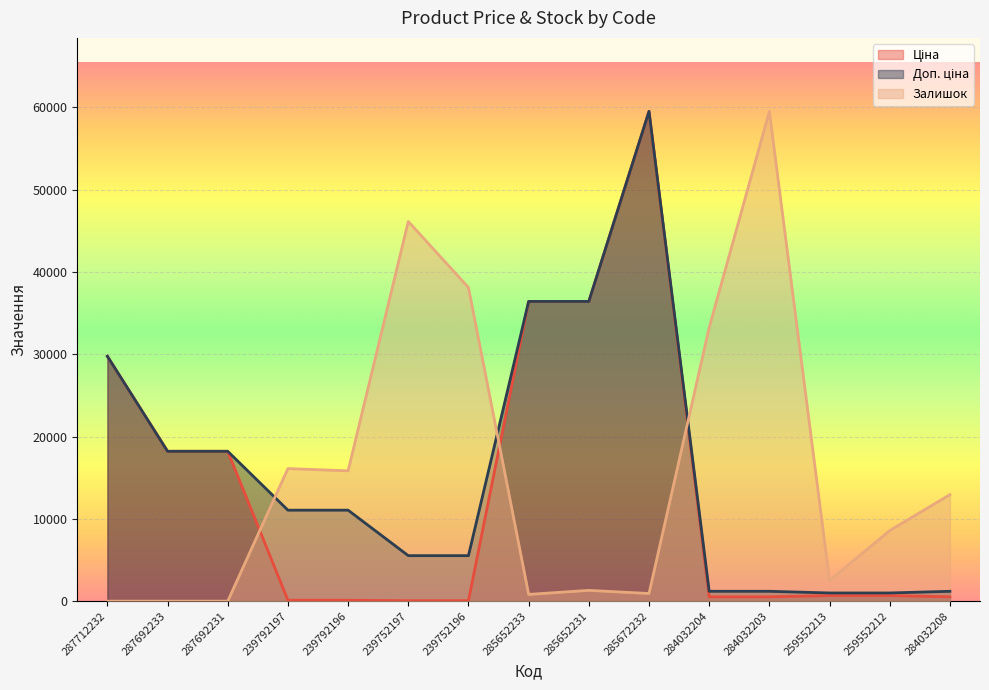

Between 239792196 and 287692231, which is larger?

287692231